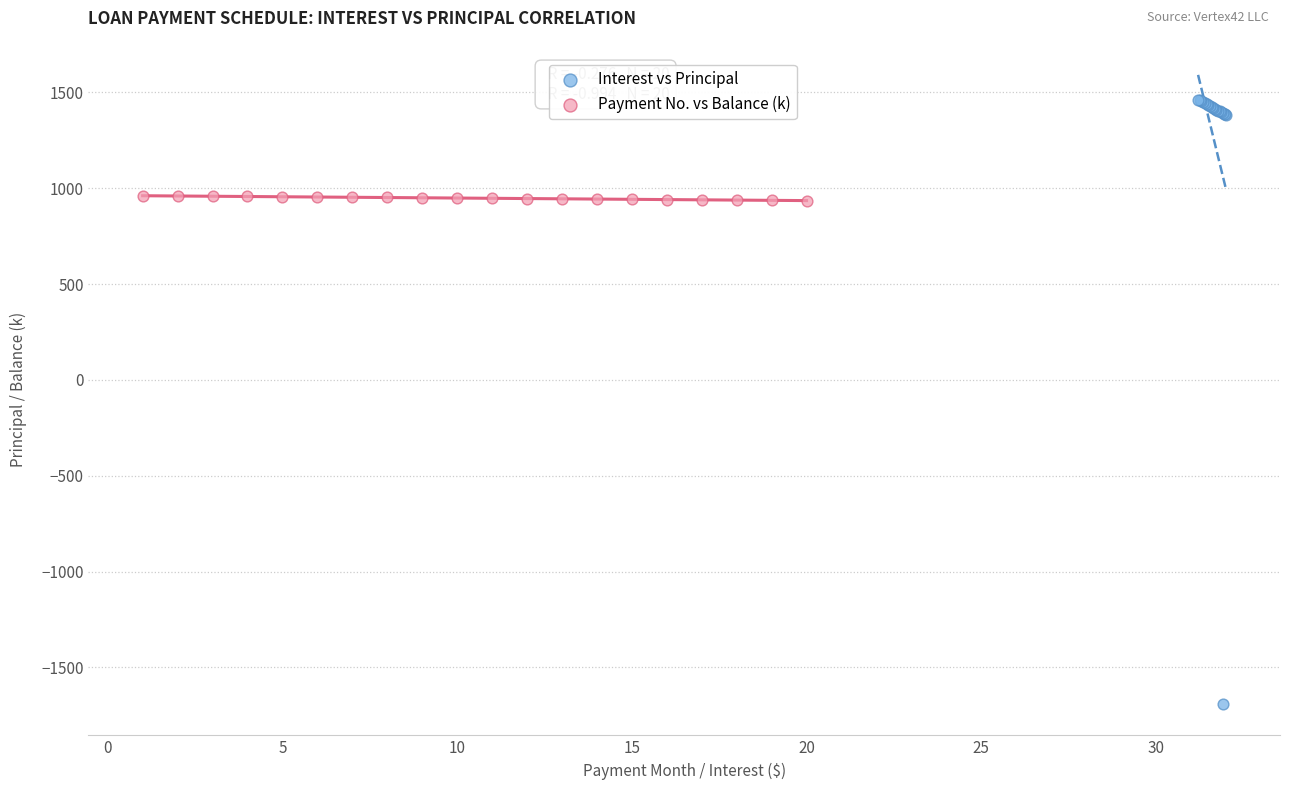

Which series contains the lowest Y value?

Interest vs Principal